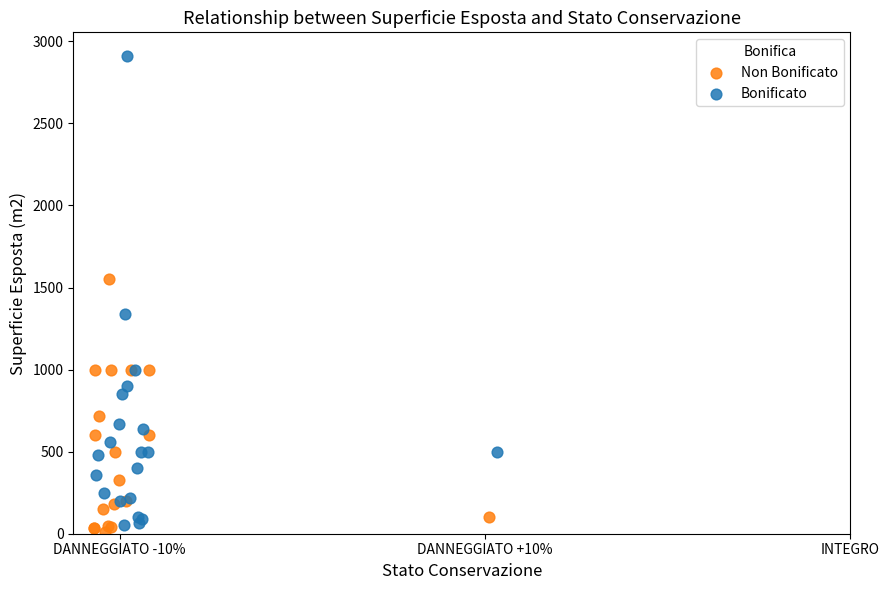

Which series has the widest spread of Y values?

Bonificato